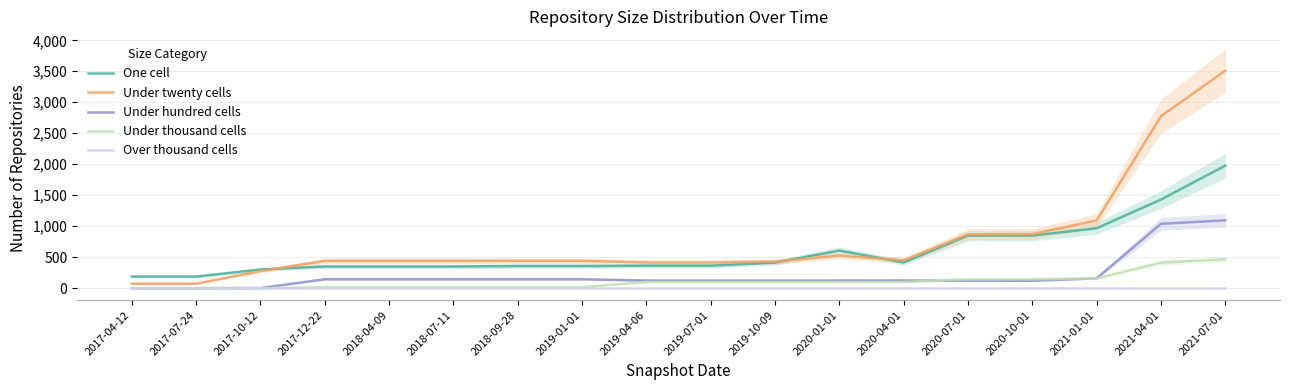

True or false: One cell and Under thousand cells intersect in this chart.

False